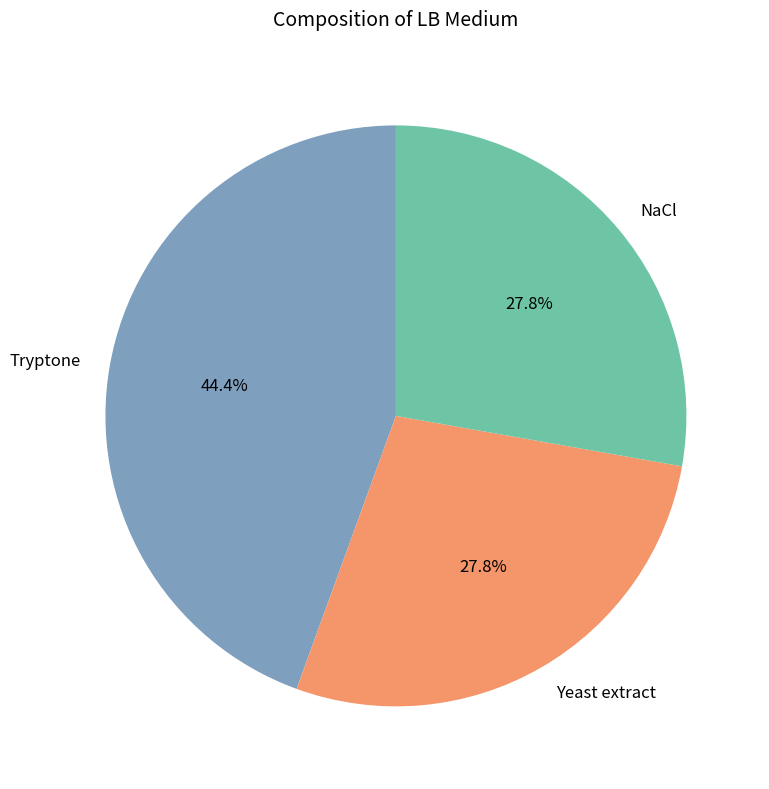

What percentage is the NaCl slice, to the nearest percent?

28%